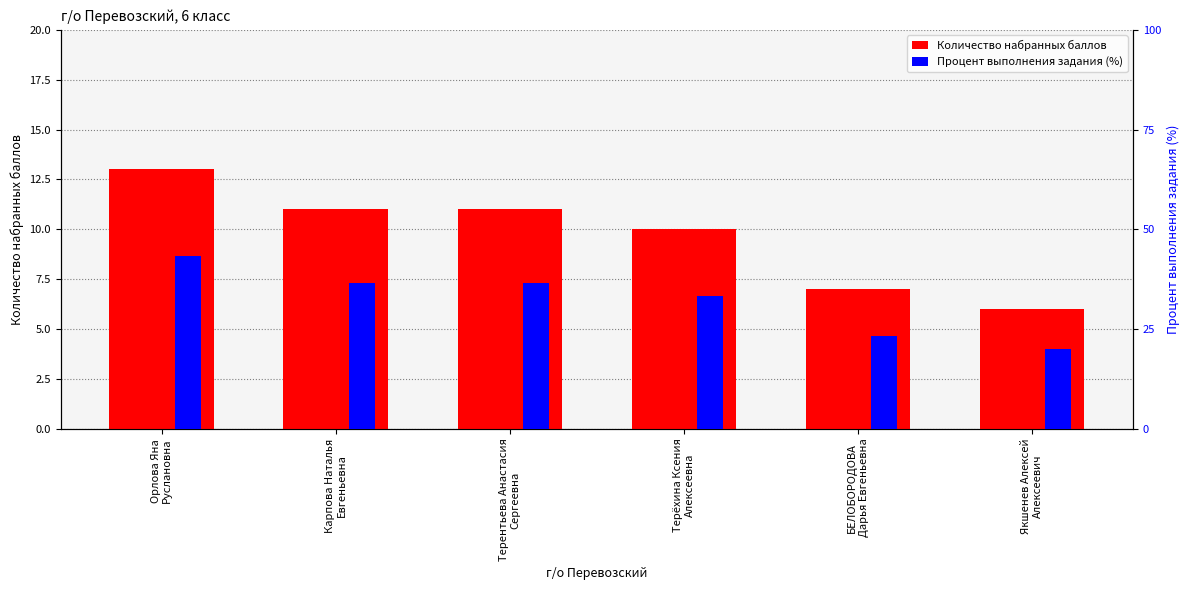

What is the approximate value of Количество набранных баллов at Терёхина Ксения
Алексеевна?

10.0